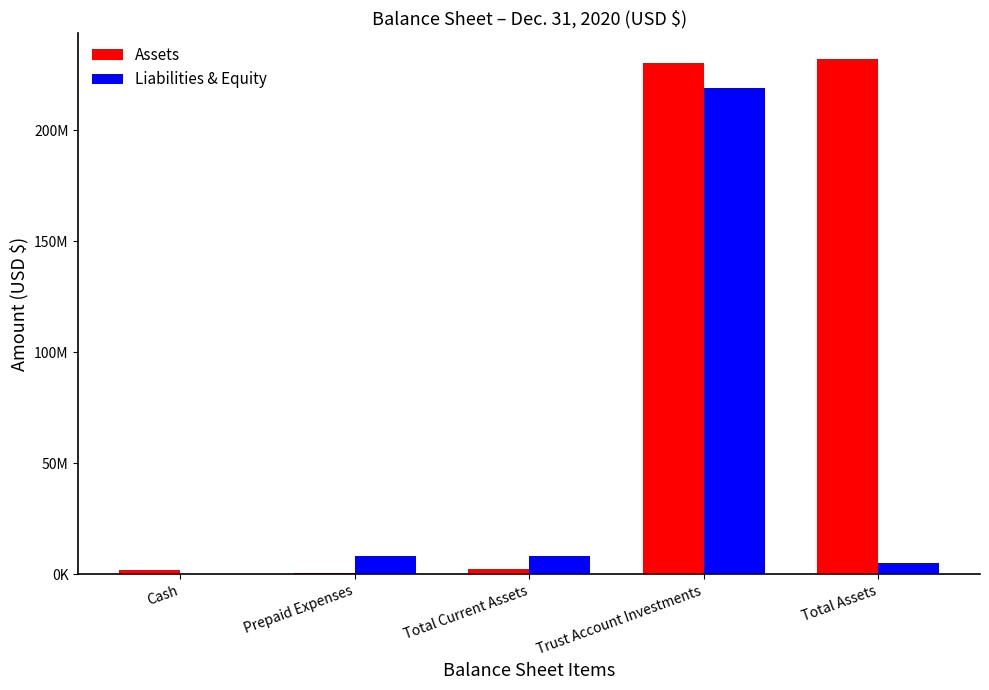

What is the average value of the Liabilities & Equity series?

48079834